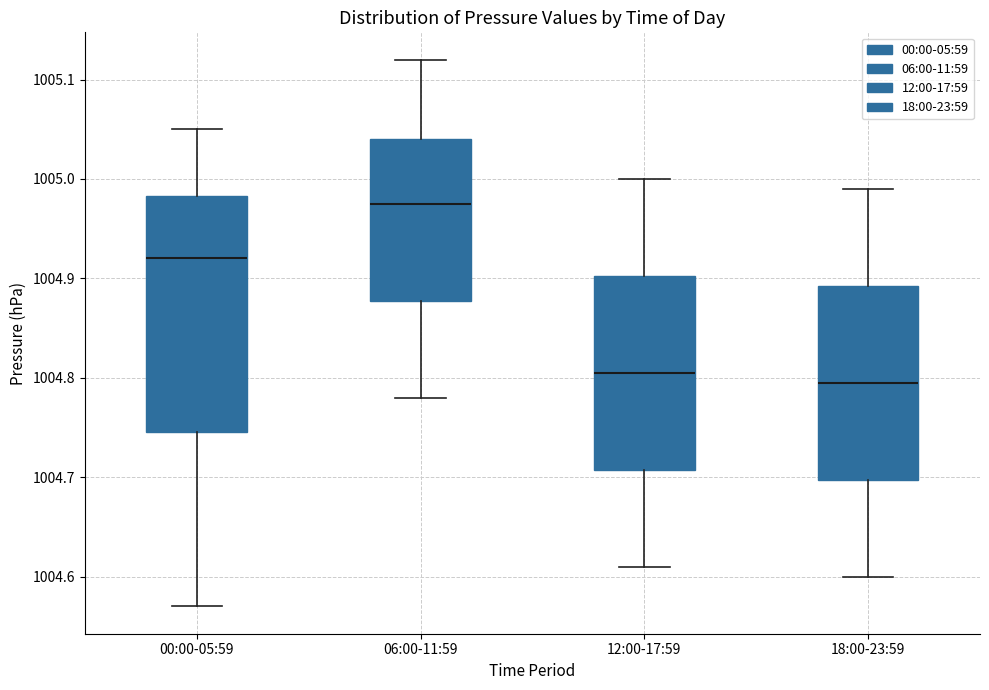

Where does the lower whisker of the box for 06:00-11:59 end on the y-axis? The values are not printed on the chart, so give them approximately, as read against the axis.

1004.78